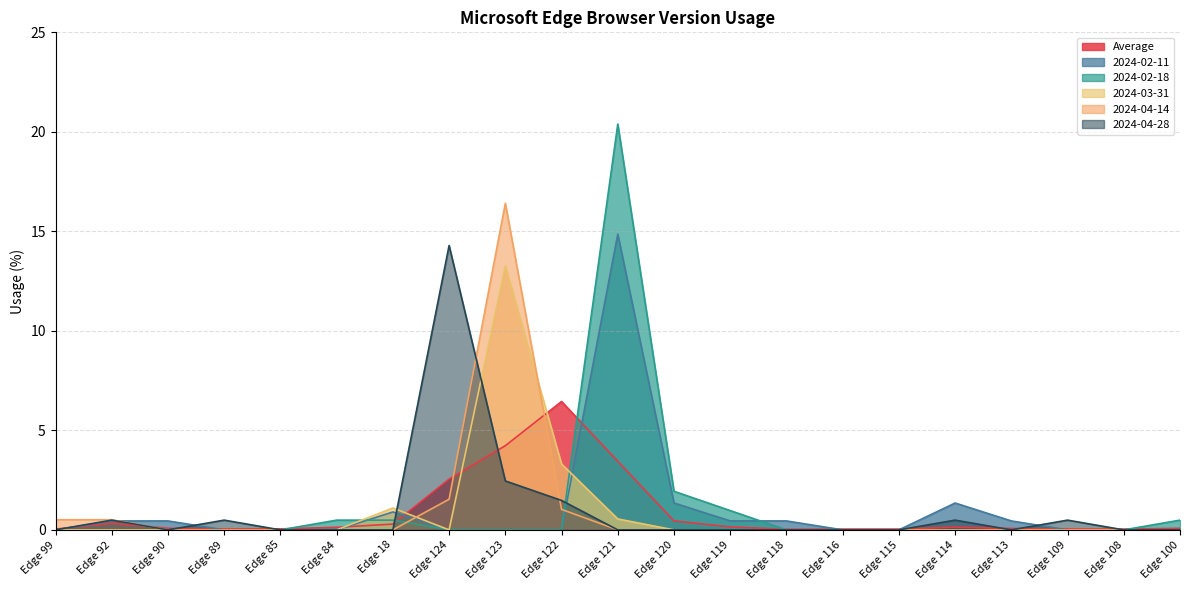

The 2024-03-31 series shows 0.0 at Edge 113. True or false?

True